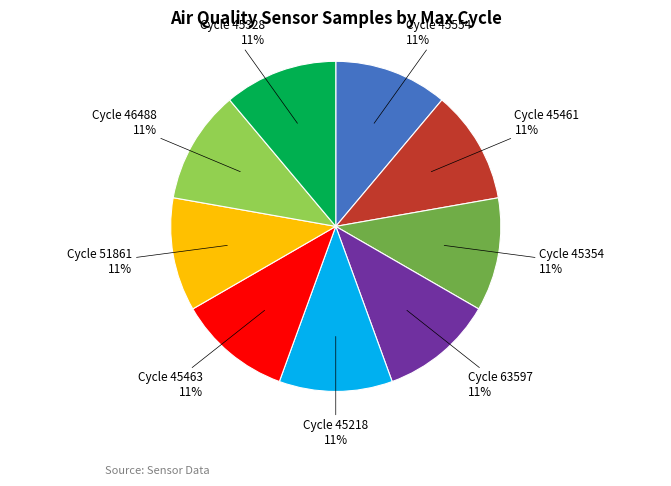

To the nearest percent, what percentage of the pie is Cycle 45218?

11%